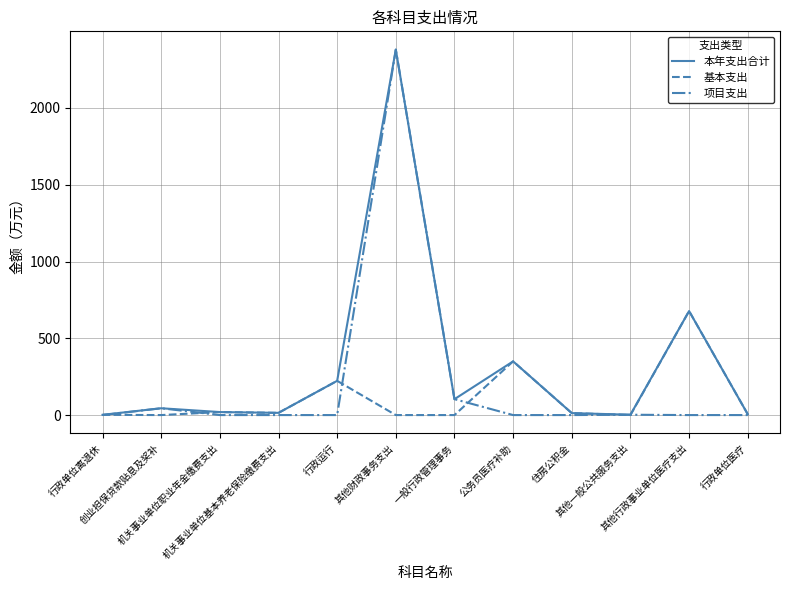

Where is 本年支出合计 nearest to the value 1190?

其他行政事业单位医疗支出